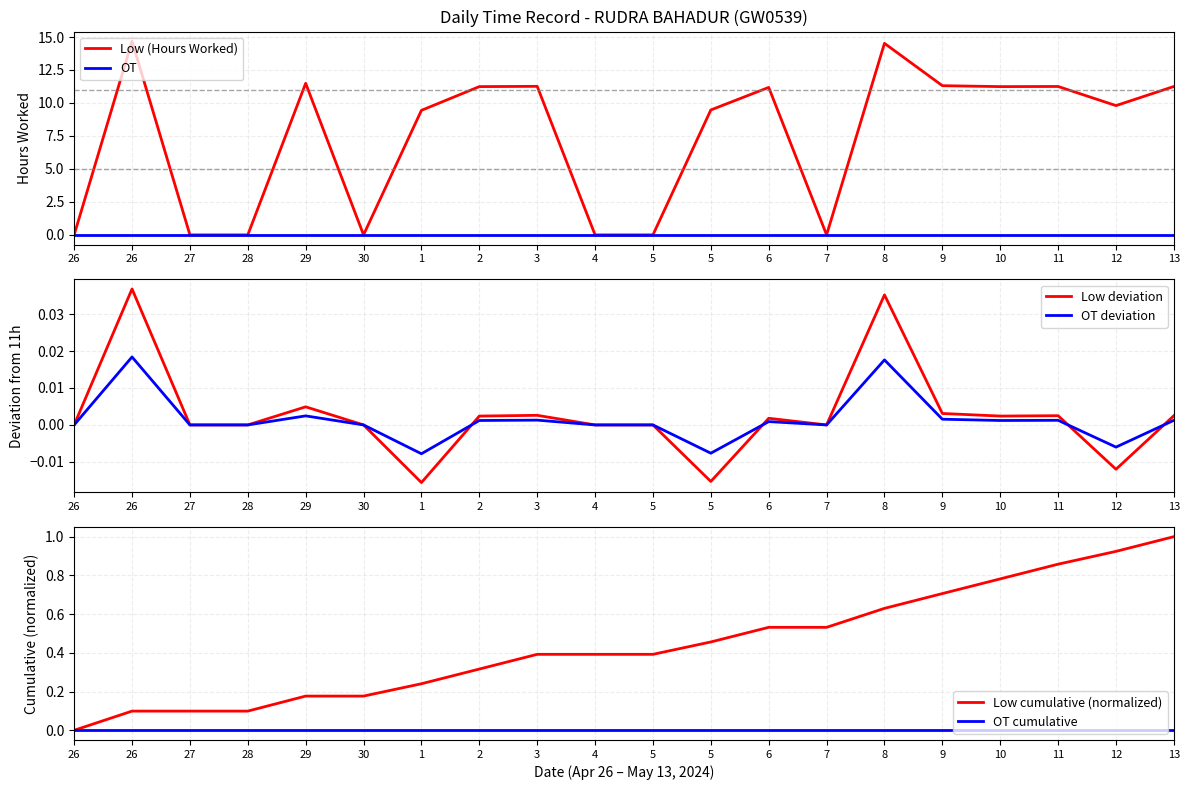

How many lines are shown in the chart?

6